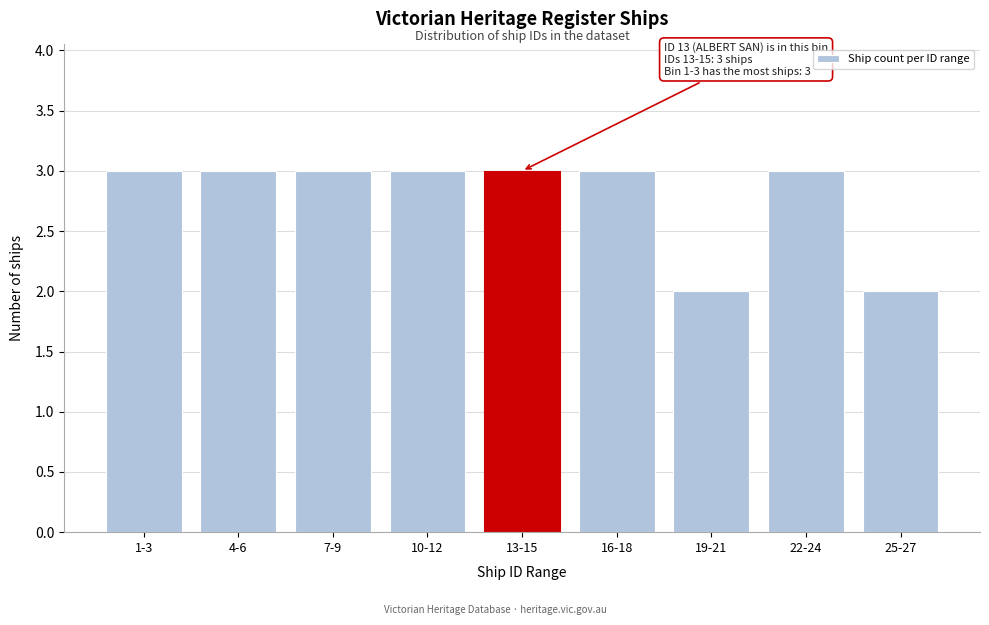

Reading right to left, extract all data points from this chart.

25-27=2	22-24=3	19-21=2	16-18=3	13-15=3	10-12=3	7-9=3	4-6=3	1-3=3